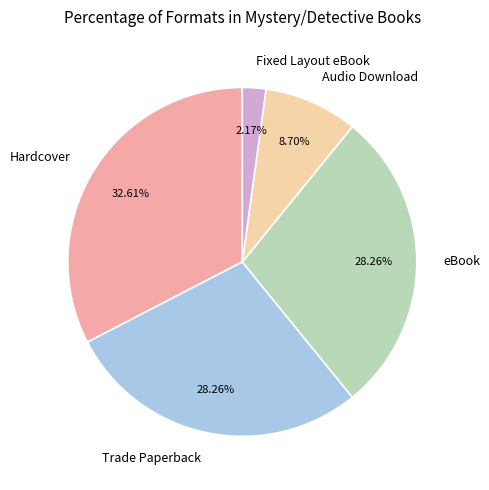

How much of the chart is everything except eBook?

71.7%